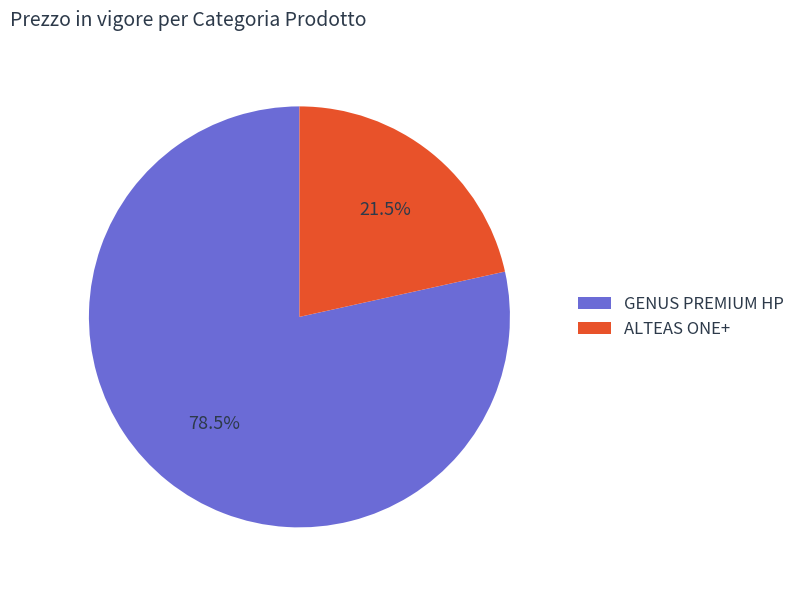

How many segments does this pie chart have?

2